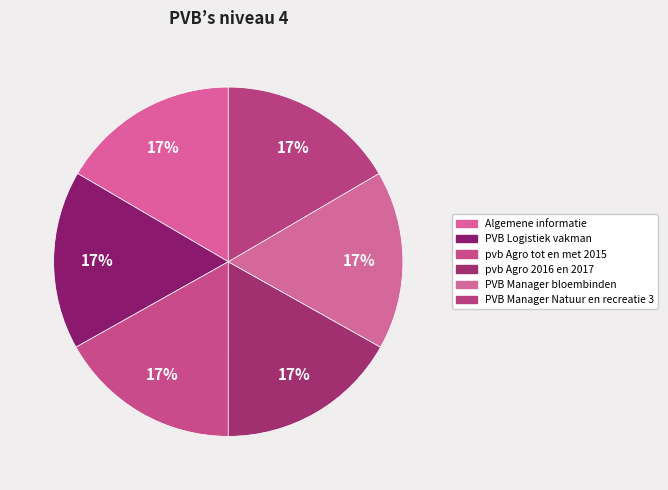

To the nearest percent, what is the combined percentage of pvb Agro tot en met 2015 and pvb Agro 2016 en 2017?

34%